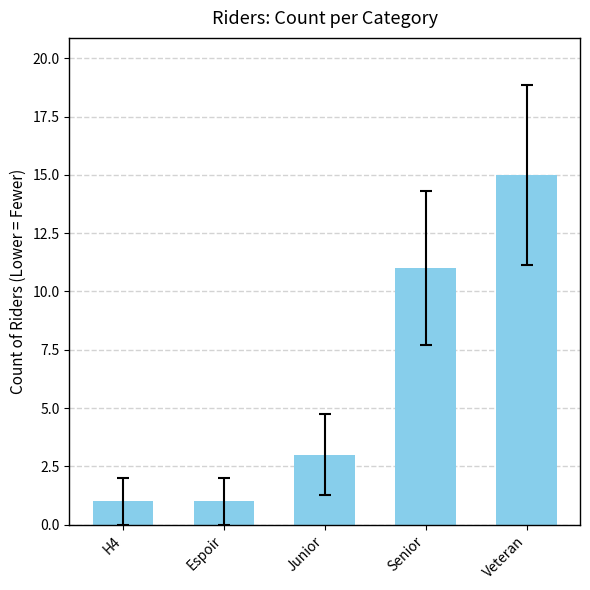

At which label is the value closest to 8?

Senior